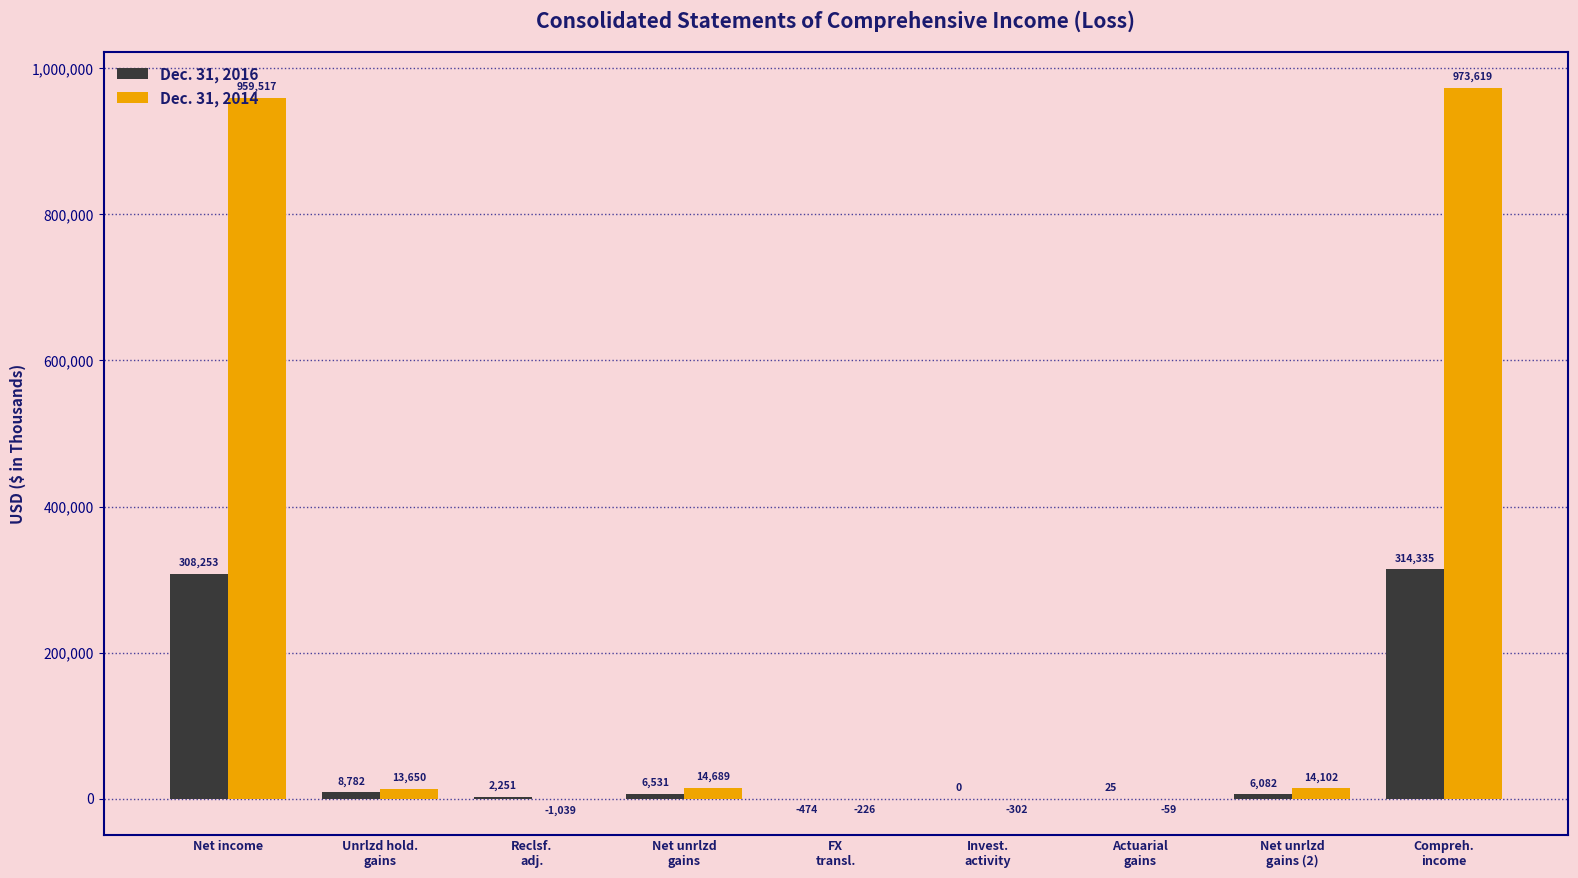

Reading left to right, what are all the values shown in this chart?

Dec. 31, 2016: 308253	8782	2251	6531	-474	0	25	6082	314335
Dec. 31, 2014: 959517	13650	-1039	14689	-226	-302	-59	14102	973619